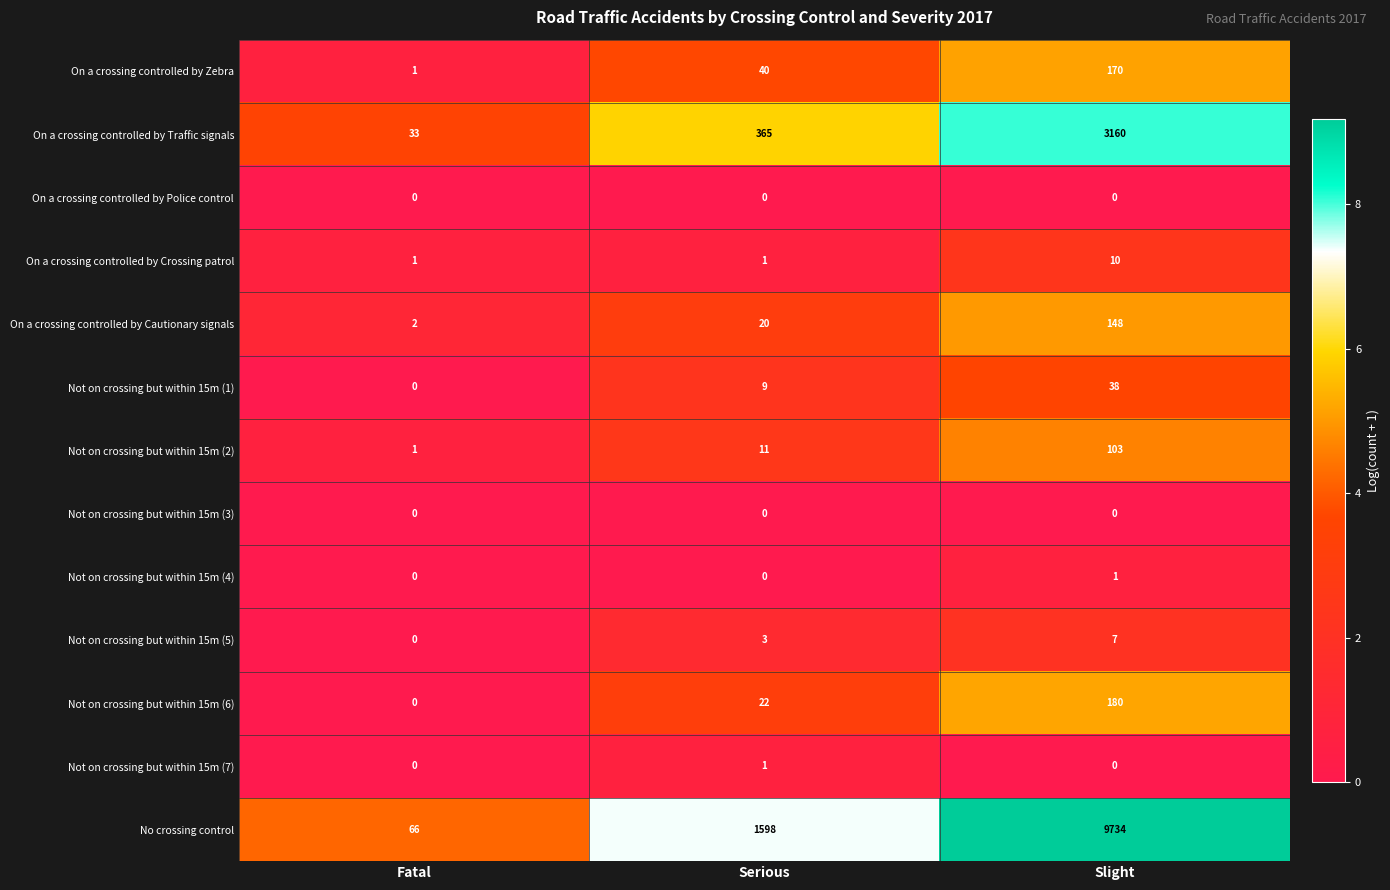

At how many categories does at least one series exceed 0?

3